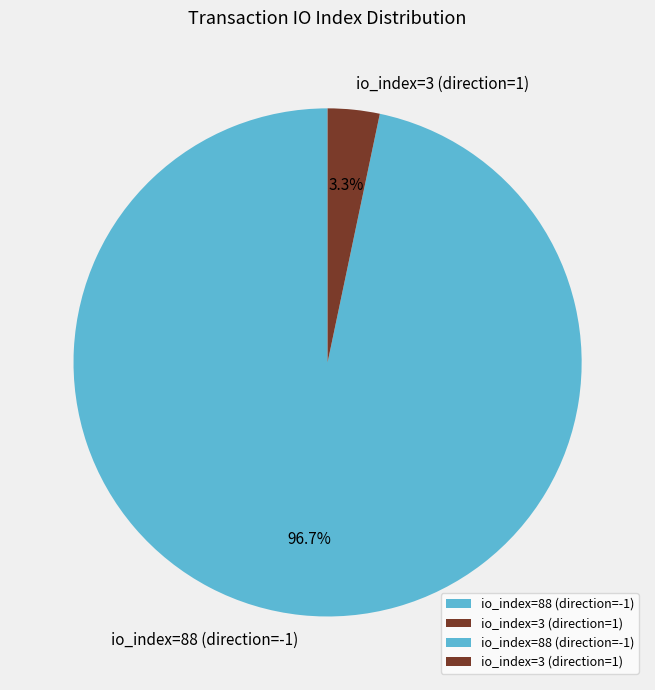

Is the sum of io_index=3 (direction=1) and io_index=88 (direction=-1) greater than half?

Yes